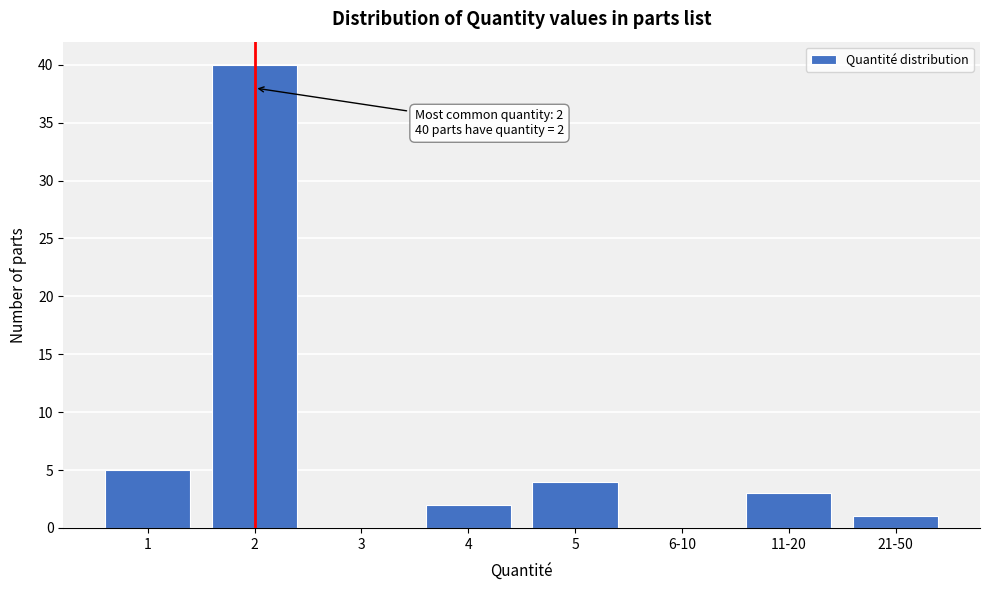

Reading left to right, what are all the values shown in this chart?

1=5	2=40	3=0	4=2	5=4	6-10=0	11-20=3	21-50=1